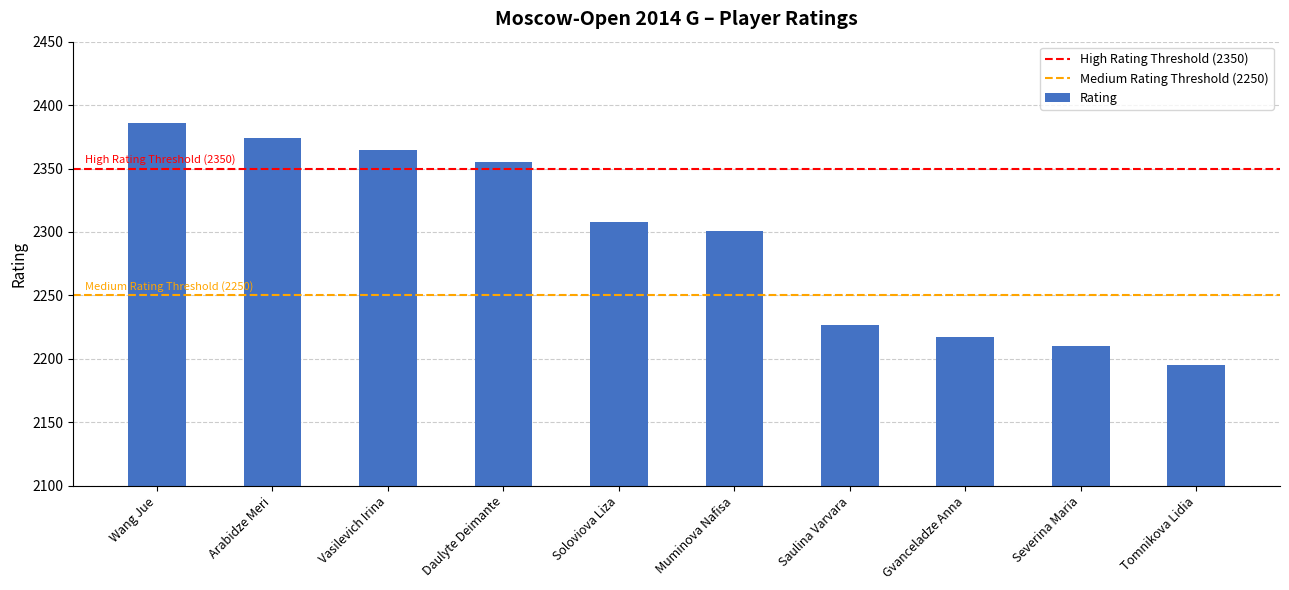

At which category does the chart reach its minimum across all series?

Tomnikova Lidia